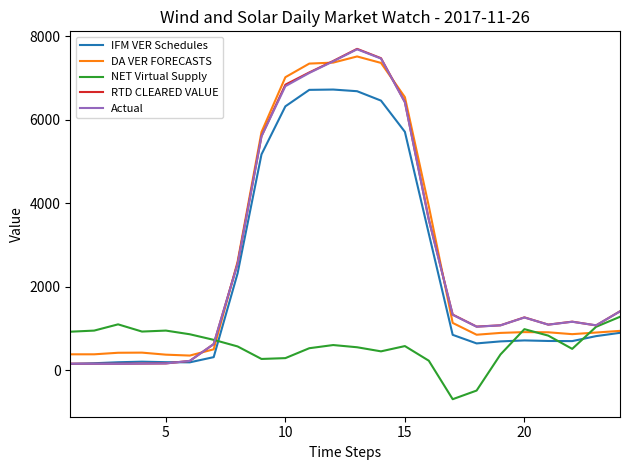

What is the sum of all IFM VER Schedules values?

56689.1